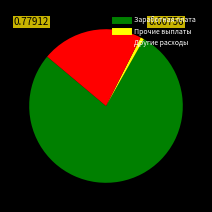

Which slice is the smallest?

Прочие выплаты